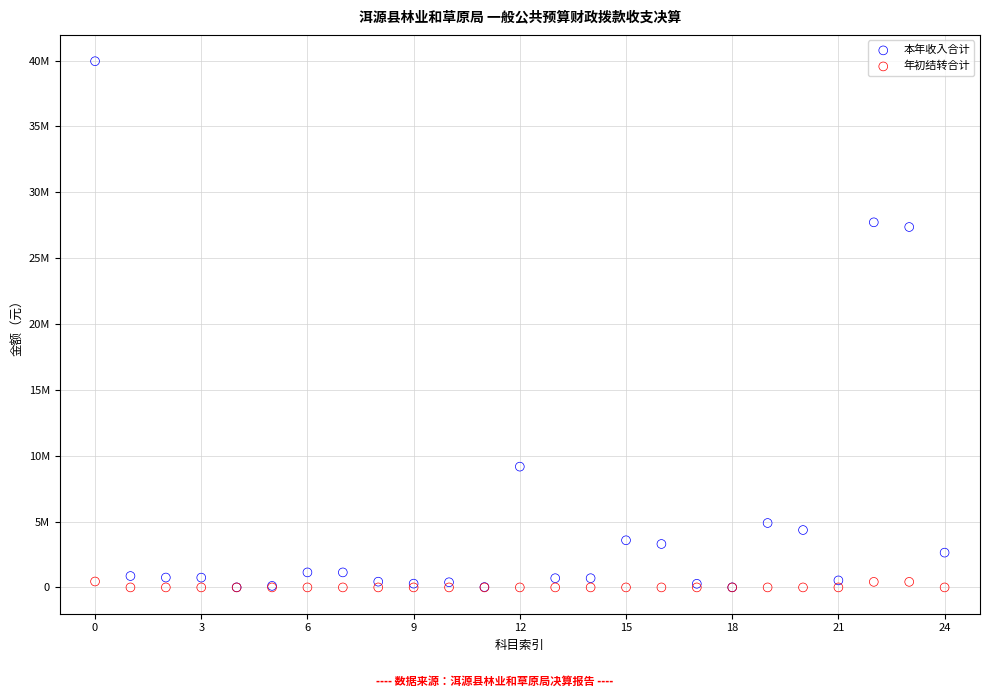

Which series has the widest spread of Y values?

本年收入合计